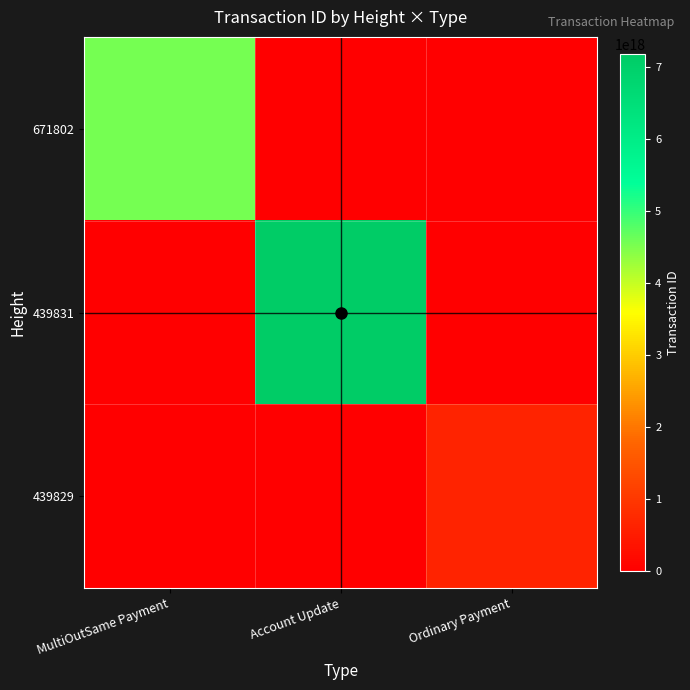

Reading left to right, transcribe all the data shown in this chart.

671802: MultiOutSame Payment=4542090615520096768	Account Update=0	Ordinary Payment=0
439831: MultiOutSame Payment=0	Account Update=7170362078911051776	Ordinary Payment=0
439829: MultiOutSame Payment=0	Account Update=0	Ordinary Payment=633510745748392576